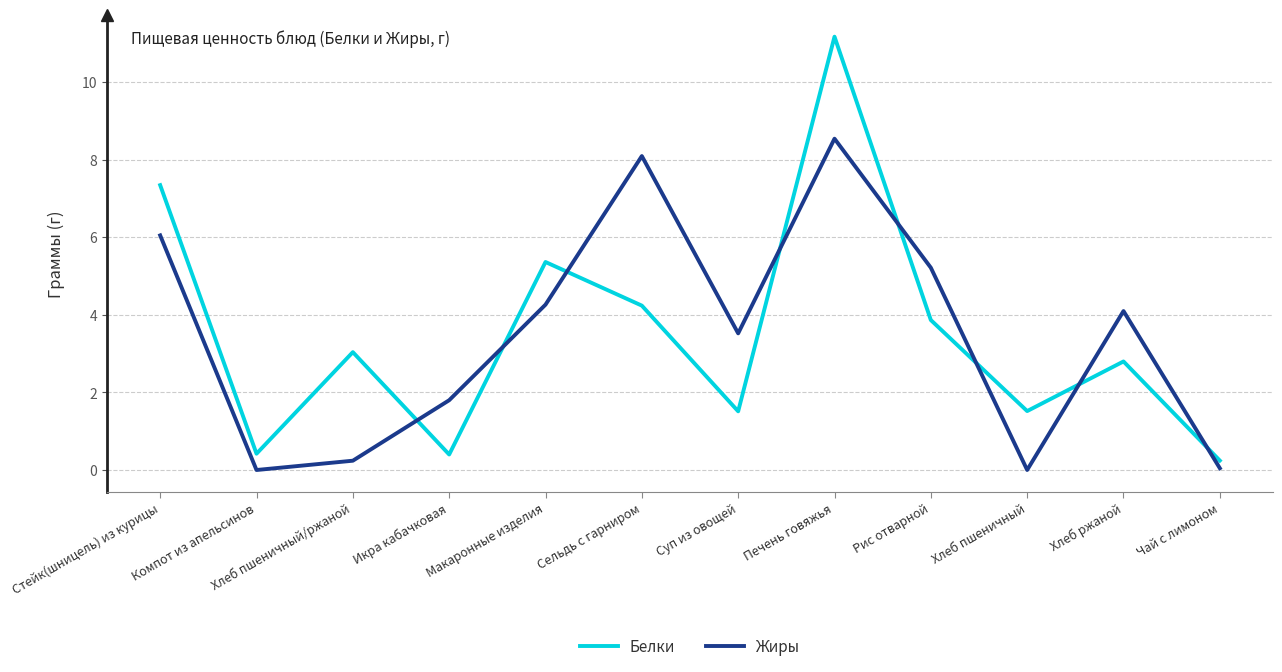

What is the total value across all series at Стейк(шницель) из курицы?

13.4